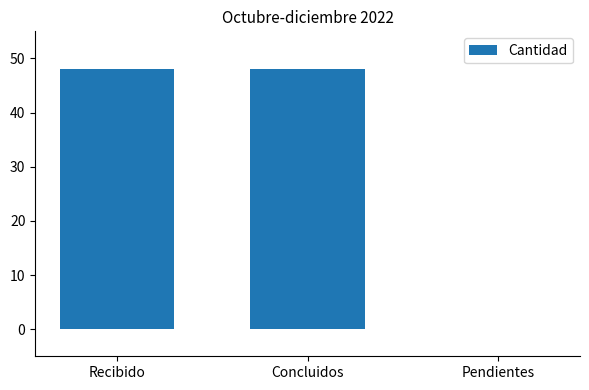

True or false: the data shows 19 at Pendientes.

False